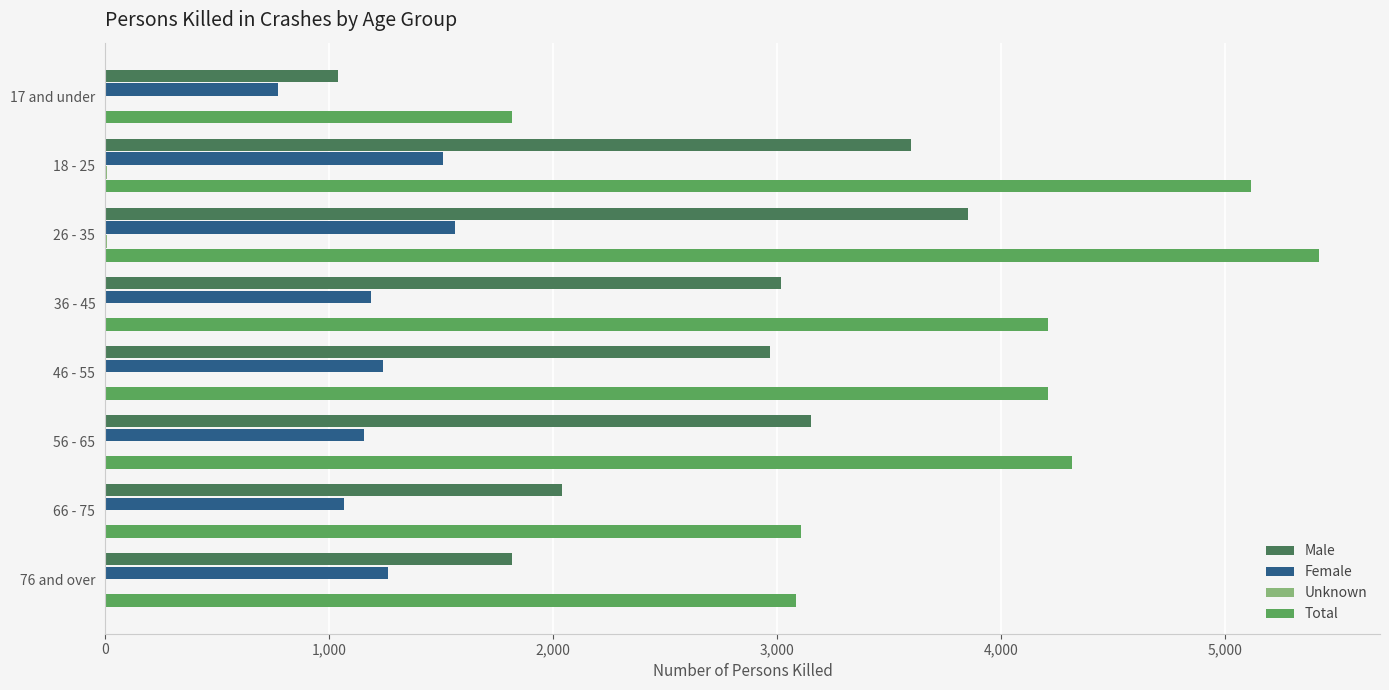

What is the greatest value displayed?

5421